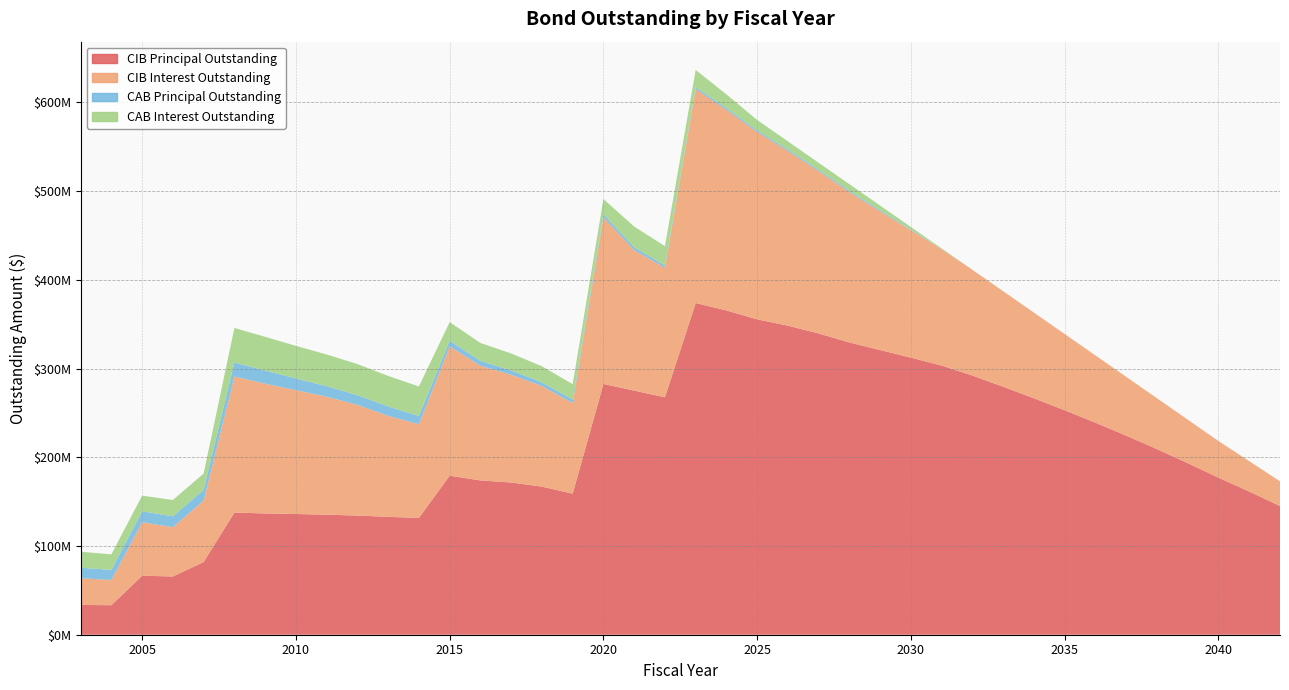

Reading right to left, transcribe all the data shown in this chart.

CIB Principal Outstanding: 145050000.0	161395000.0	177015000.0	193415000.0	209200000.0	224375000.0	238970000.0	252980000.0	266460000.0	279490000.0	292050000.0	303350000.0	312265000.0	320820000.0	329385000.0	339510000.0	348270000.0	355420000.0	365460000.0	373825000.0	267600000.0	275105000.0	282650000.0	158990000.0	166885000.0	171525000.0	173925000.0	179240000.0	131620000.0	132865000.0	134305000.0	135305000.0	136050000.0	136660000.0	137700000.0	81955000.0	65680000.0	66475000.0	33280000.0	33545000.0
CIB Interest Outstanding: 27852518.9	34182811.1	41238668.7	48954323.3	57286439.6	66227343.5	75751630.5	85860702.0	96496520.2	107590457.7	119158210.6	131156768.8	143512436.4	156228981.6	169339485.2	182873025.6	196832379.3	211163872.7	225972579.3	241000494.3	146005586.4	158254341.0	187680280.0	102124883.4	113397174.3	121527651.4	129227493.6	145745337.6	105629538.2	113792025.8	124811917.1	132964537.2	139606880.3	146273450.3	153323582.1	69342029.5	55493894.5	60355675.6	28415090.0	30102397.5
CAB Principal Outstanding: 0.0	0.0	0.0	0.0	0.0	0.0	0.0	0.0	0.0	0.0	0.0	156626.2	729167.9	1342307.8	1453875.6	1566384.1	1690167.2	1828580.6	1999020.6	2228437.5	2592277.9	3284289.1	3658274.8	3854868.7	4139086.5	4732121.8	5460854.3	6380843.3	9310859.7	10616257.7	10811257.7	11892308.0	13129509.4	14813640.2	15846491.8	12068565.3	12265147.1	12286212.8	11430604.8	11845104.8
CAB Interest Outstanding: 0.0	0.0	0.0	0.0	0.0	0.0	0.0	0.0	0.0	0.0	0.0	668373.8	2950832.0	5192692.2	7531124.5	7888615.8	9174832.8	11686419.3	15500979.4	19486562.6	21717722.1	23350710.9	16991725.2	17405131.3	18140913.5	19232878.2	20194145.7	20949156.7	33209140.3	34403742.3	35113742.3	35672692.0	36765490.6	37996359.8	38823508.2	18246434.7	18389852.9	17648787.2	17454395.3	18049895.3